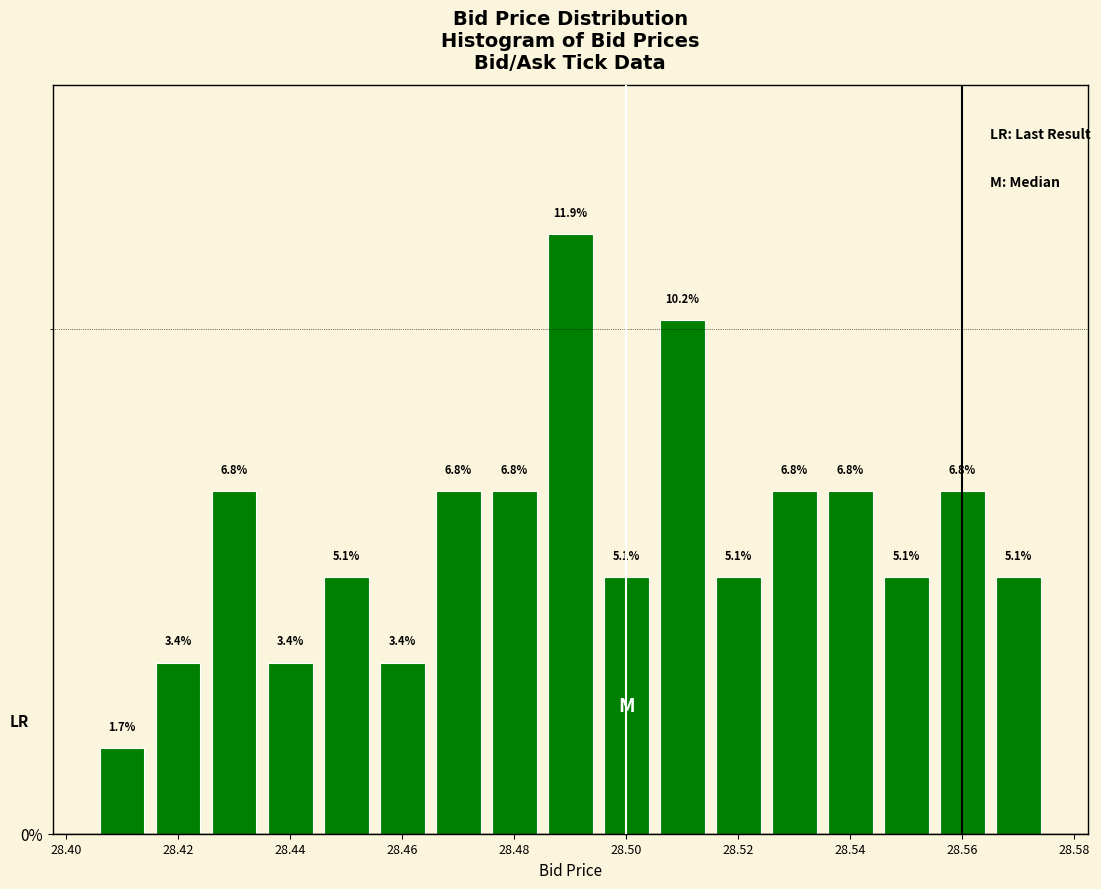

How tall is the bar that spans 28.455 to 28.465 on the x-axis? The bar edges are not printed on the chart, so give them approximately, as read against the axis.

3.4